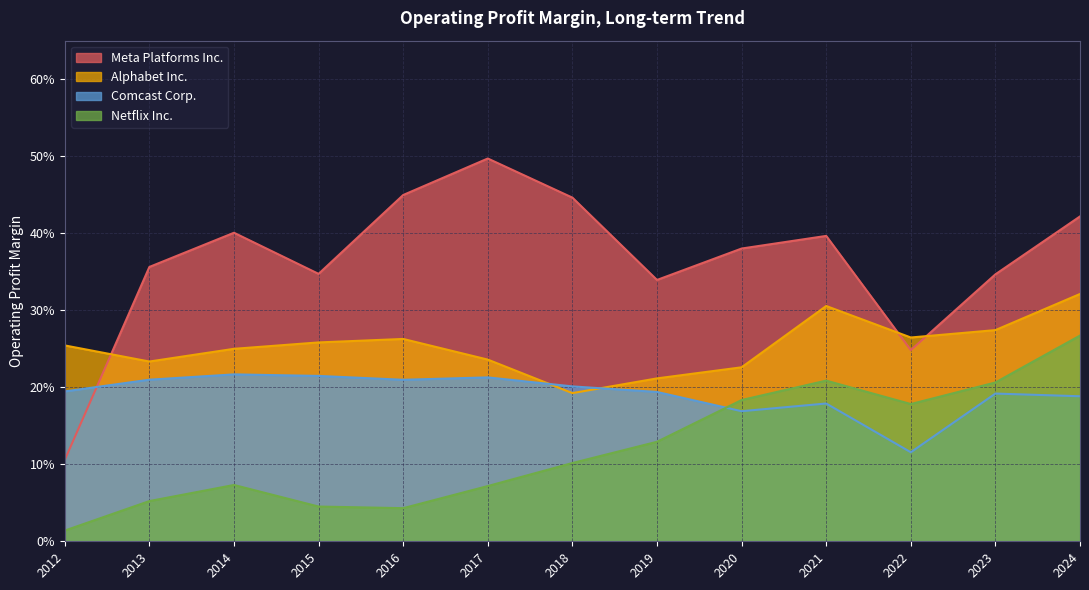

Reading left to right, what are all the values shown in this chart?

Meta Platforms Inc.: 0.1	0.4	0.4	0.3	0.4	0.5	0.4	0.3	0.4	0.4	0.2	0.3	0.4
Alphabet Inc.: 0.3	0.2	0.2	0.3	0.3	0.2	0.2	0.2	0.2	0.3	0.3	0.3	0.3
Comcast Corp.: 0.2	0.2	0.2	0.2	0.2	0.2	0.2	0.2	0.2	0.2	0.1	0.2	0.2
Netflix Inc.: 0.0	0.1	0.1	0.0	0.0	0.1	0.1	0.1	0.2	0.2	0.2	0.2	0.3